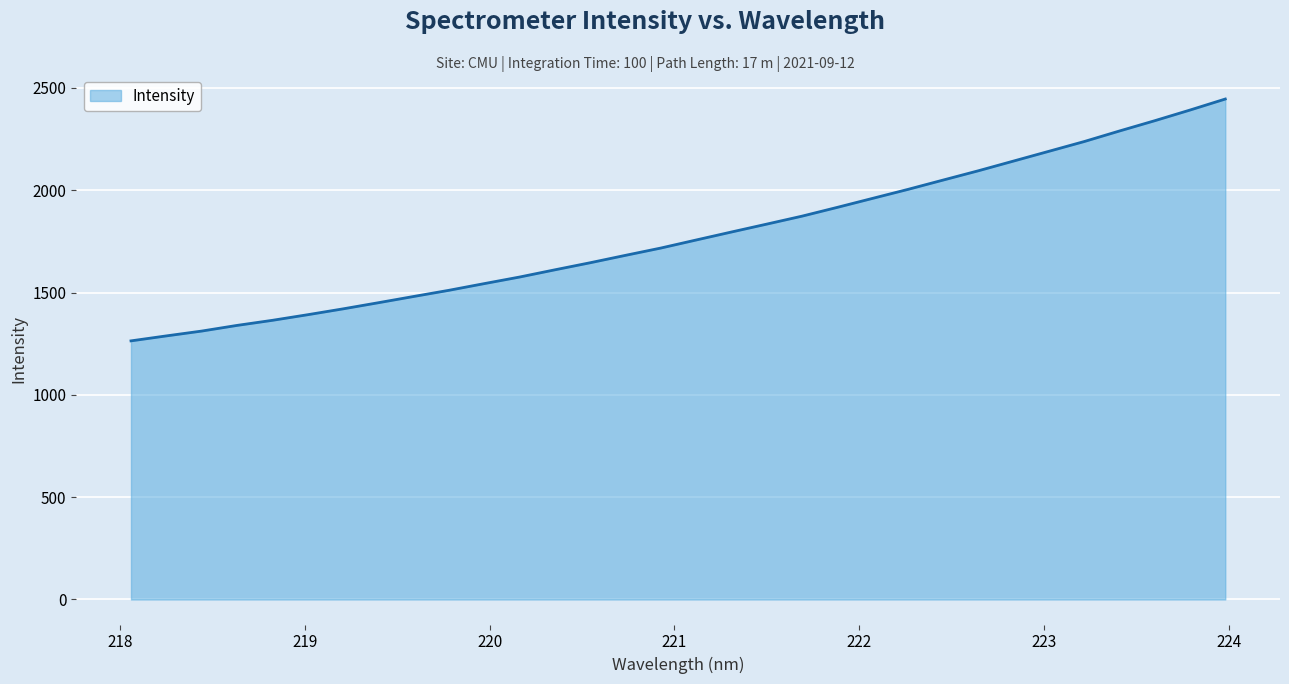

What is the minimum value shown in the chart?

1263.8